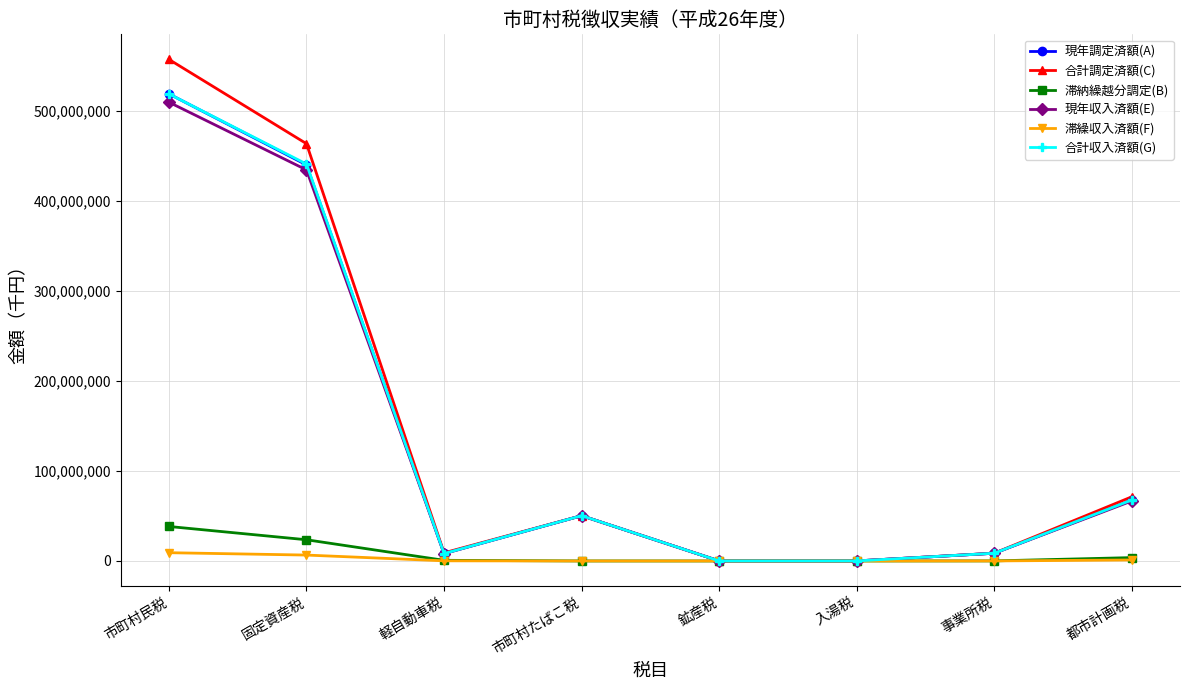

Which series changed the most between 市町村民税 and 軽自動車税?

合計調定済額(C)